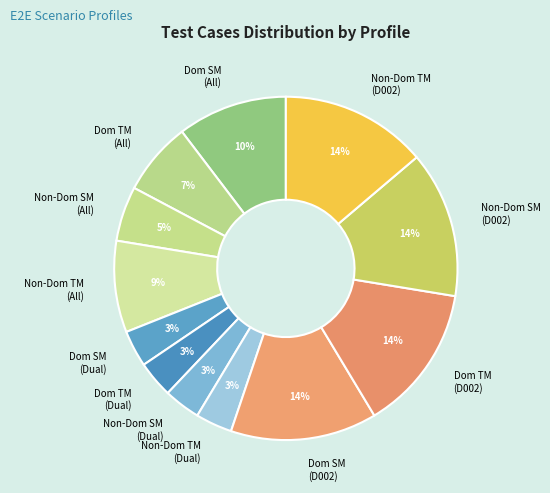

Is there a majority slice in this chart?

No